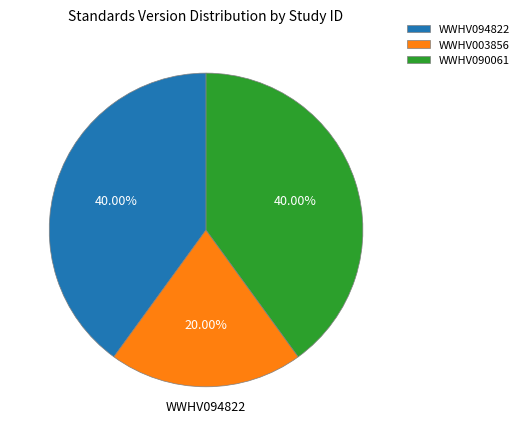

Does WWHV094822 represent more than half of the total?

No